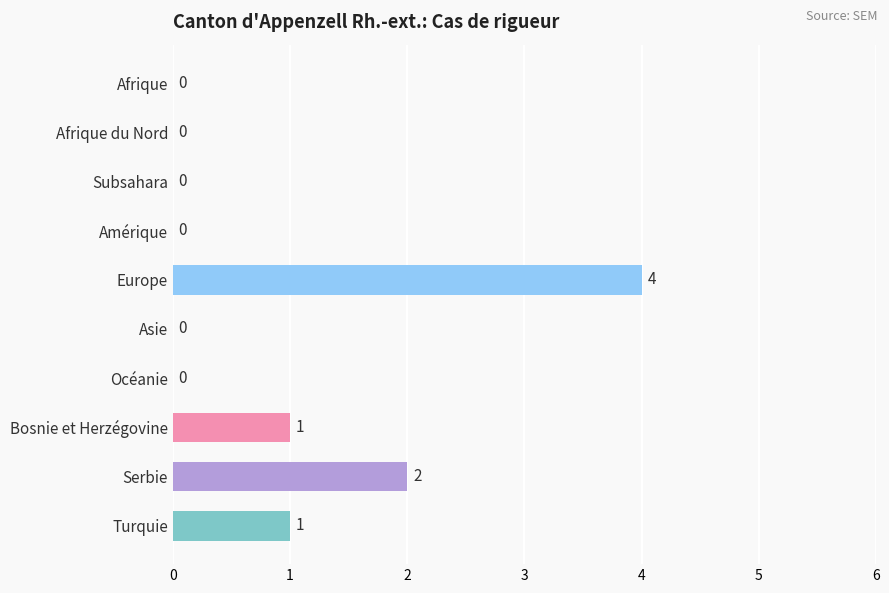

True or false: the data shows -2 at Subsahara.

False